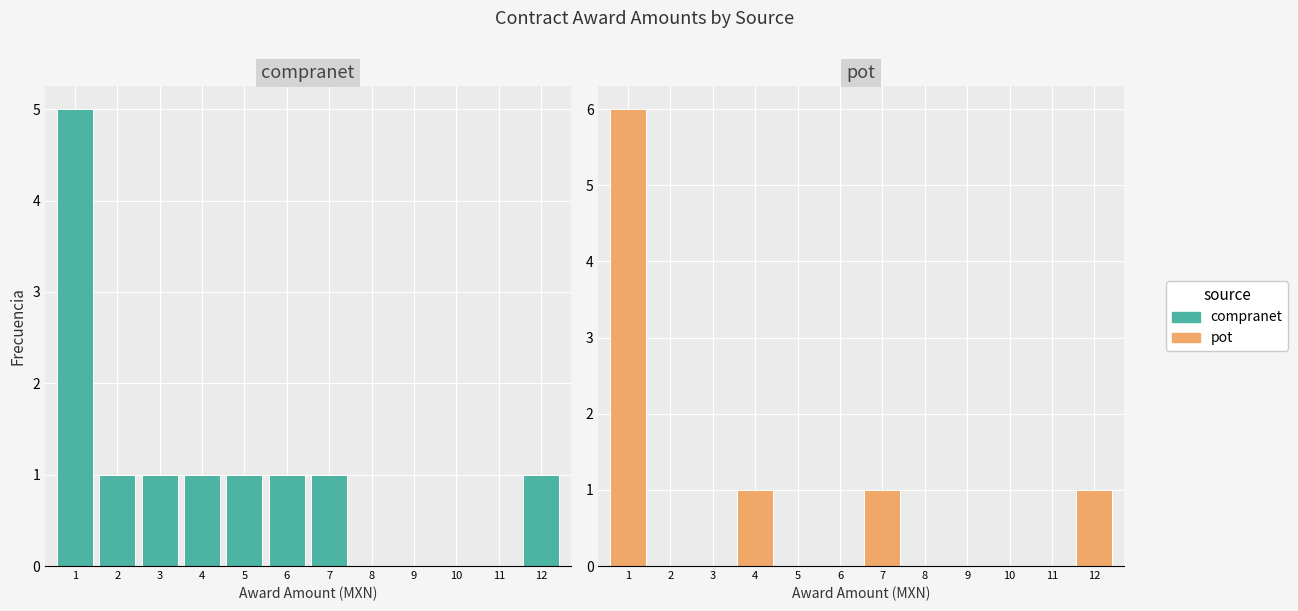

What are all the series names shown in the legend?

compranet, pot